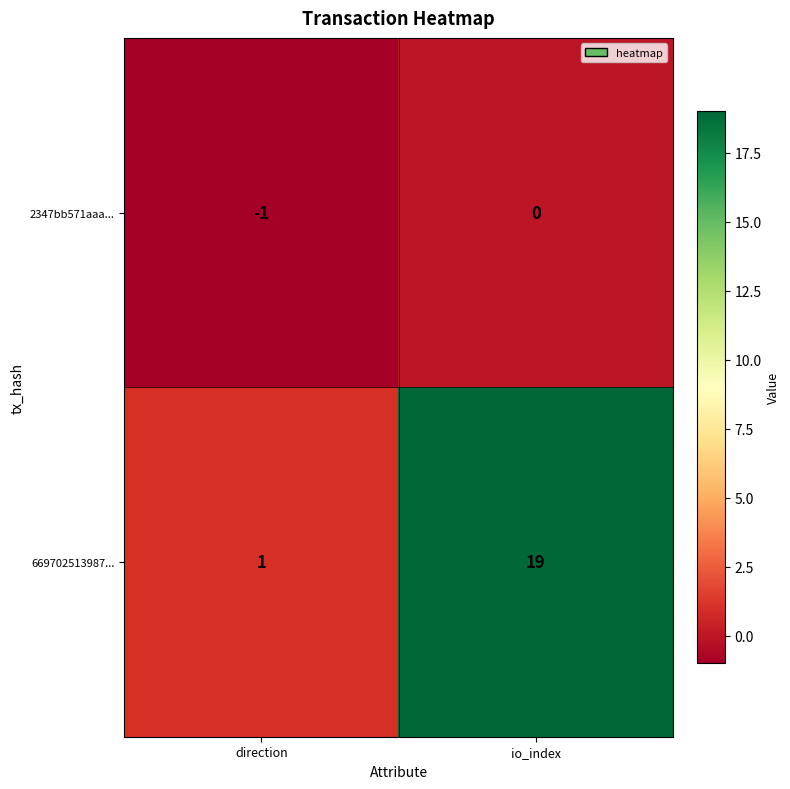

What is the sum of all 669702513987... values?

20